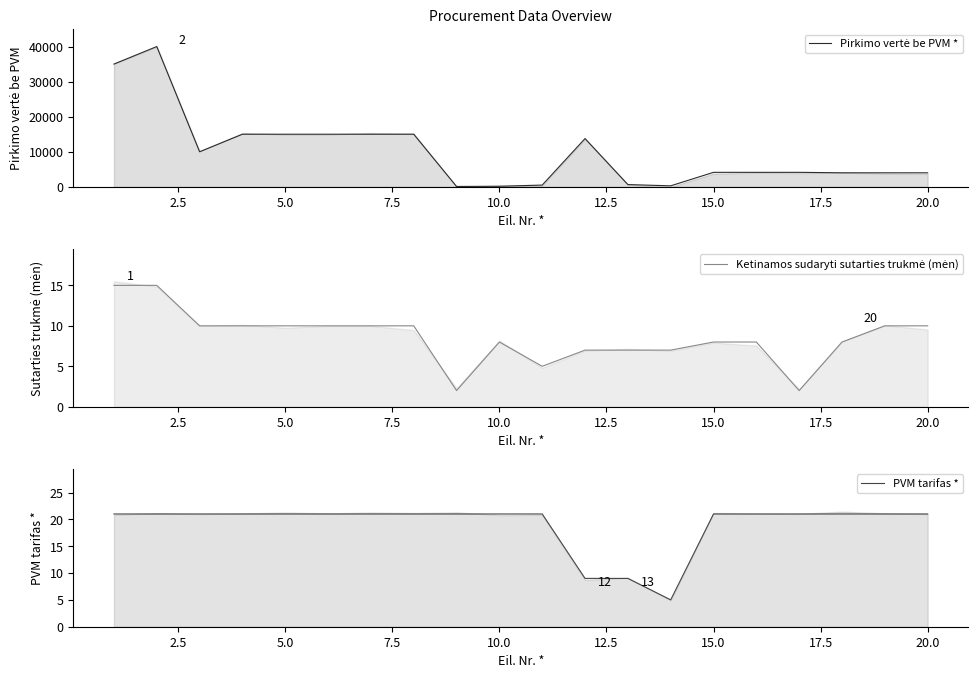

Is the value of Pirkimo vertė be PVM * at 17 greater than the value of Ketinamos sudaryti sutarties trukmė (mėn) at 5.0?

Yes